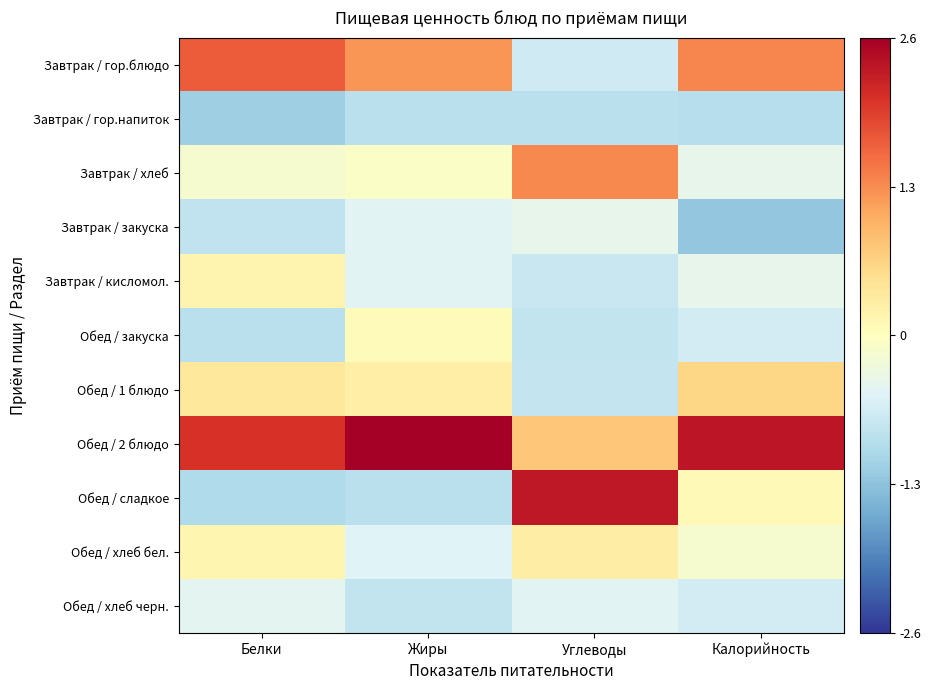

Between Жиры and Калорийность, which series saw the biggest shift?

Обед / сладкое